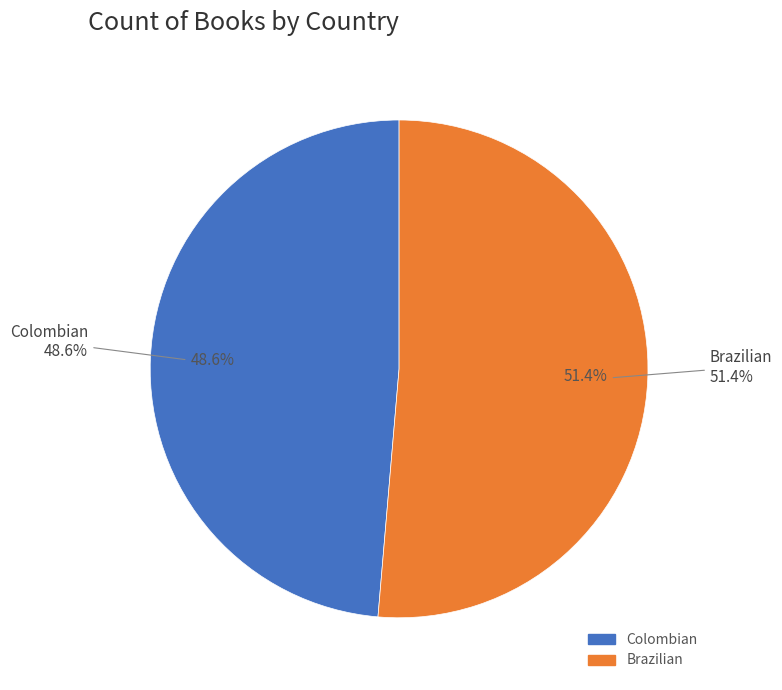

True or false: Brazilian accounts for 58% of the total.

False